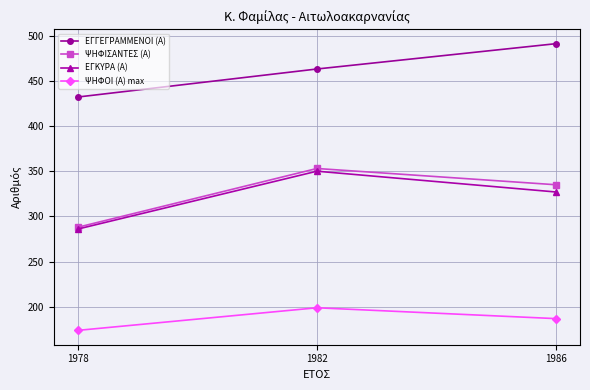

What is the difference between the highest and lowest values at 1986?

304